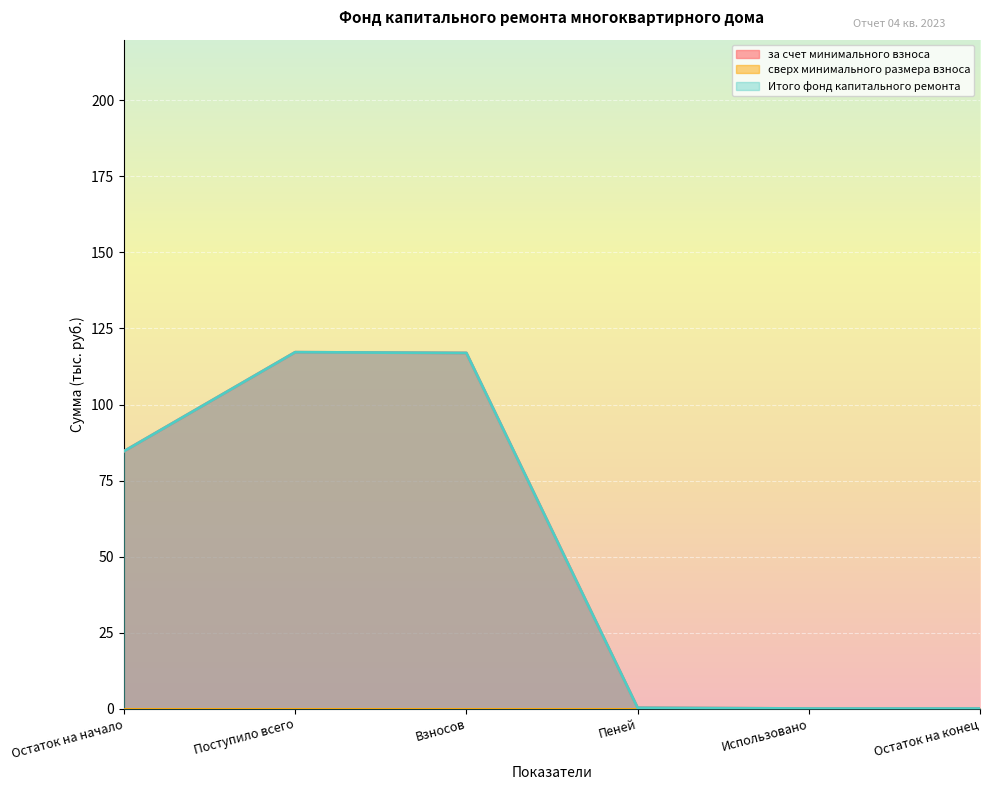

What is the value of the за счет минимального взноса point at the 3rd from the left?

117.0